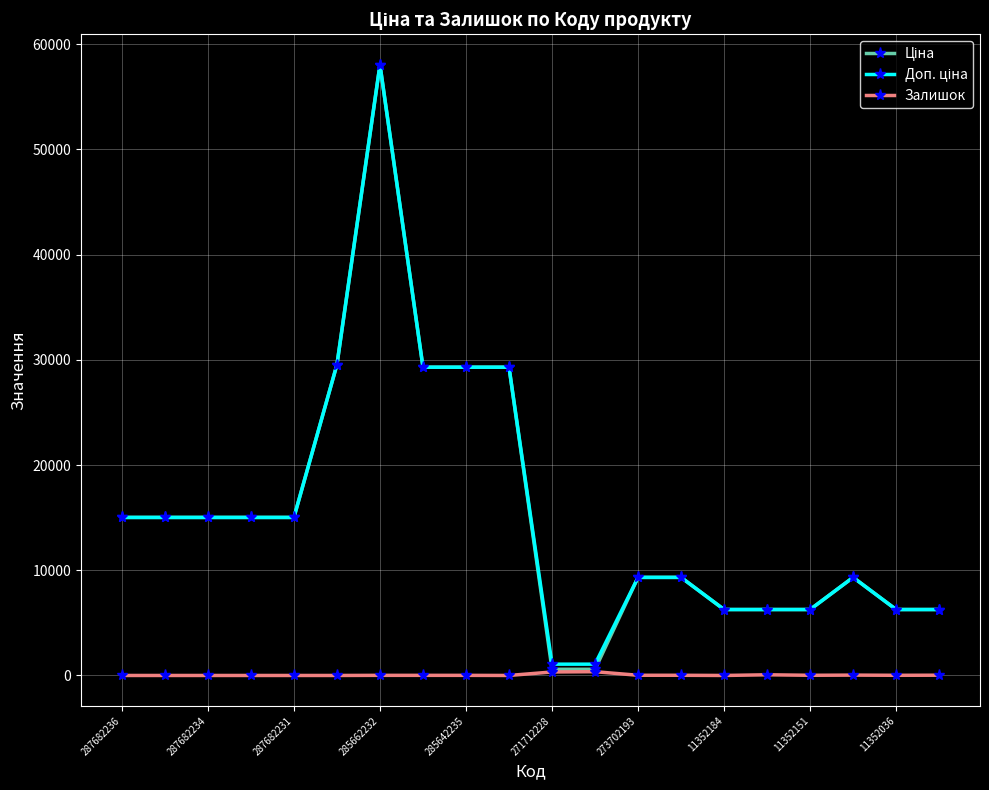

Count the number of data series in this chart.

3